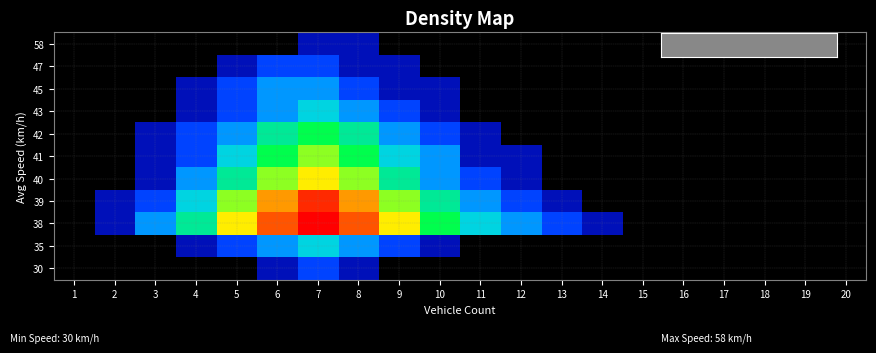

How many data points does each series have?

20